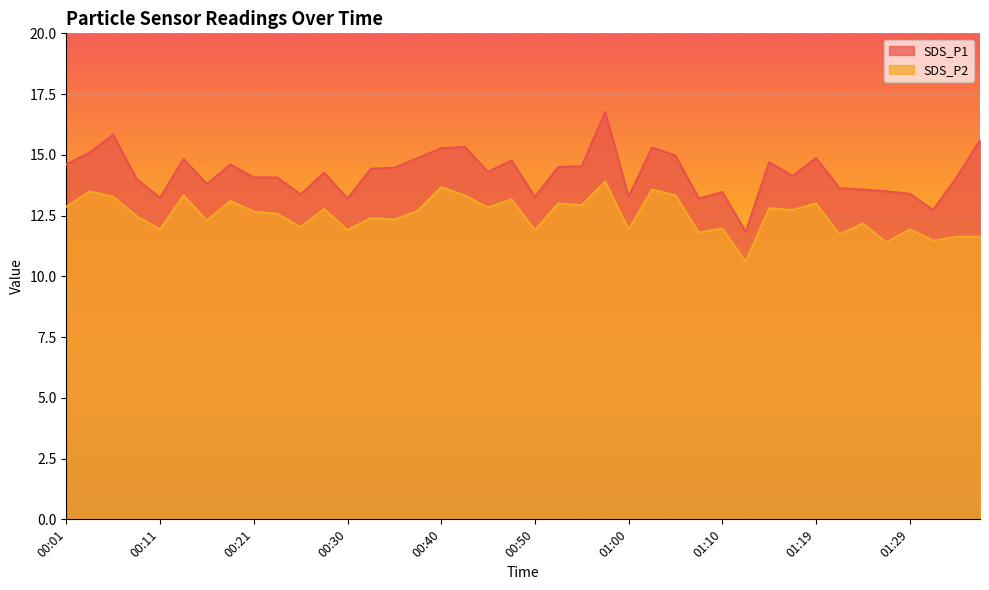

At 01:00, list the series in order from smallest to largest.

SDS_P2, SDS_P1